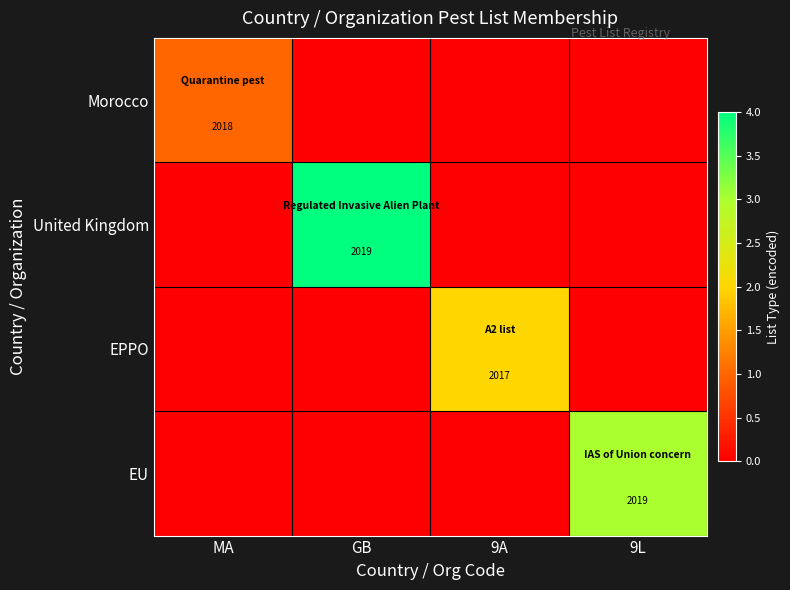

Is it true that Morocco equals 2018 at MA?

True